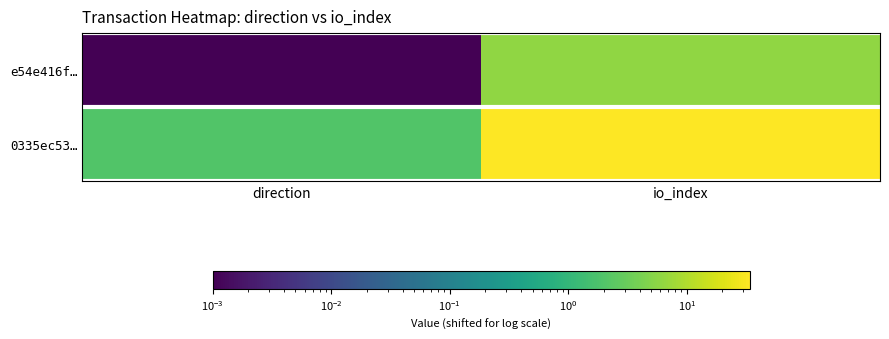

Which series has the widest spread of values?

0335ec53…